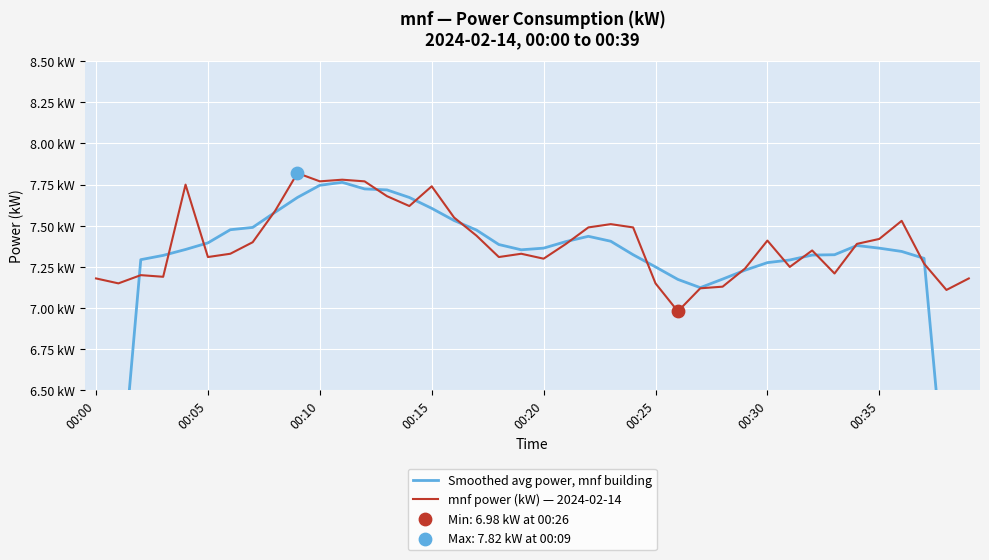

What is the total value across all series at 00:00?

11.5